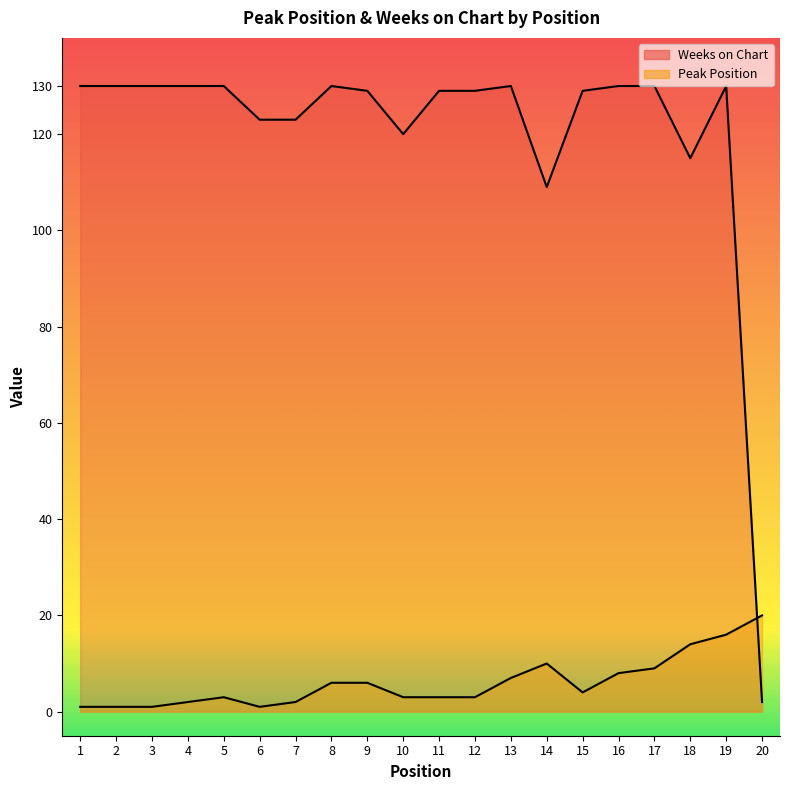

Which label corresponds to the largest value in the chart?

1